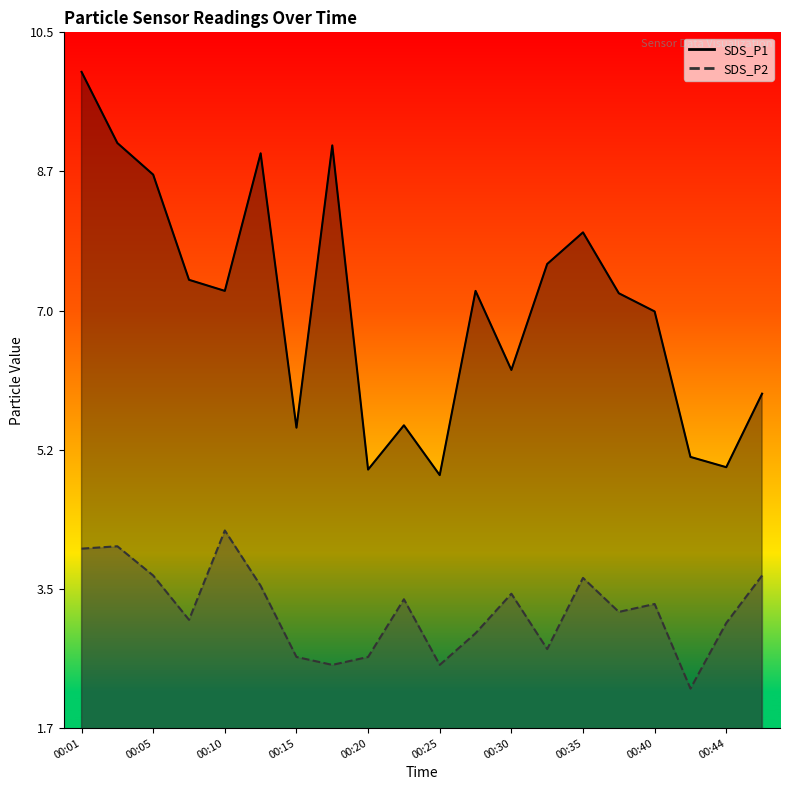

What is the difference between the SDS_P2 line values at 00:35 and 00:44?

0.6